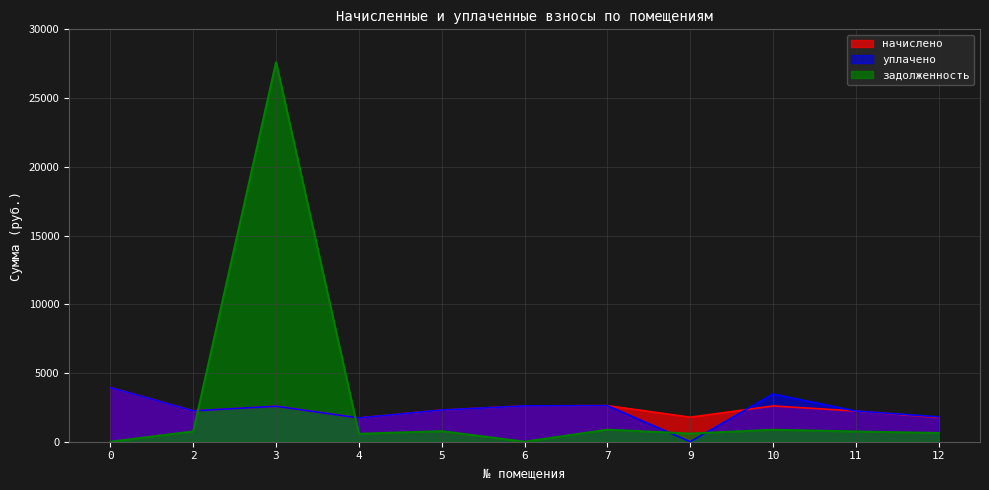

What is the average value of the уплачено series?

2322.0